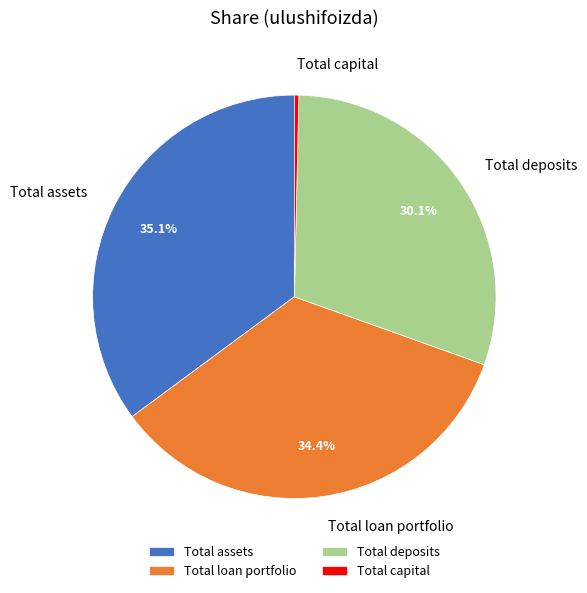

To the nearest percent, what is the average slice percentage?

25%